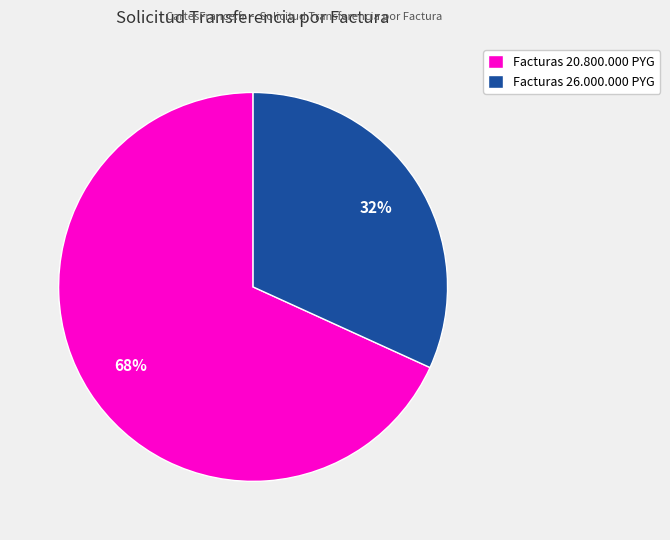

Between Facturas 26.000.000 PYG and Facturas 20.800.000 PYG, which is larger?

Facturas 20.800.000 PYG